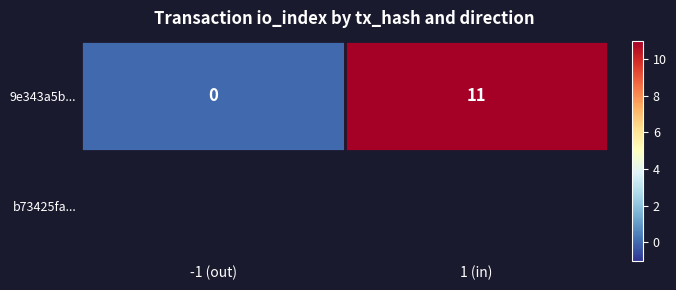

What is the sum of all values?

11